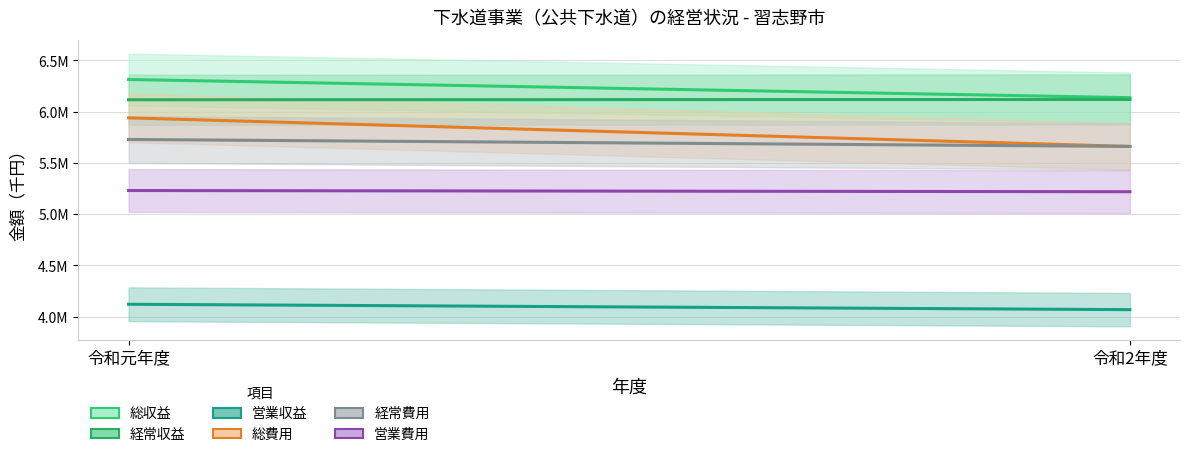

What is the average value of the 営業費用 series?

5224102